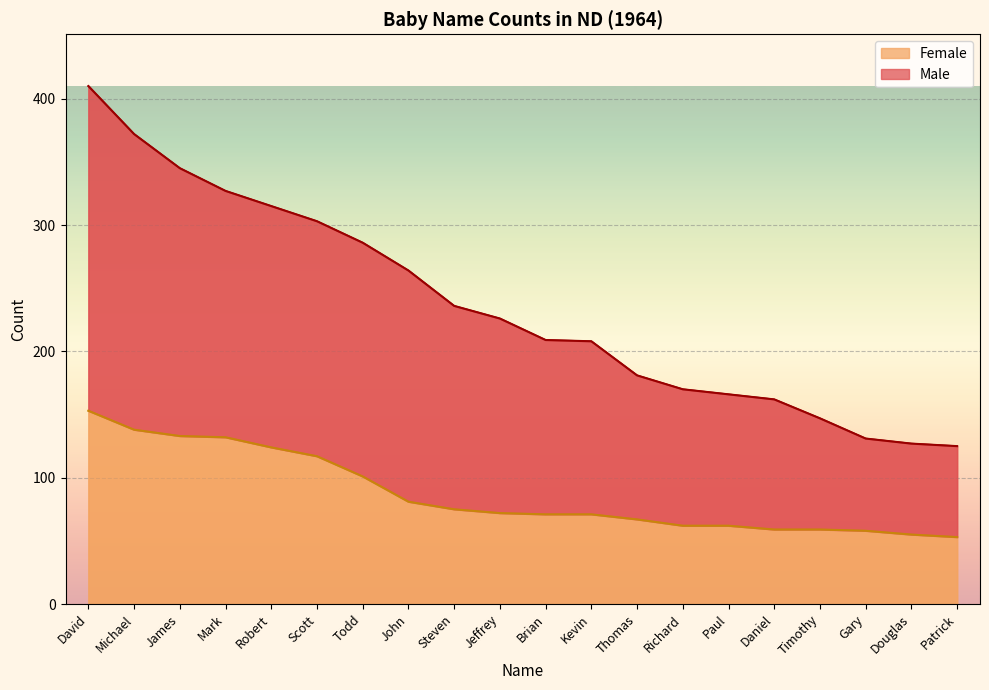

Where does the Female series first go above 72?

David